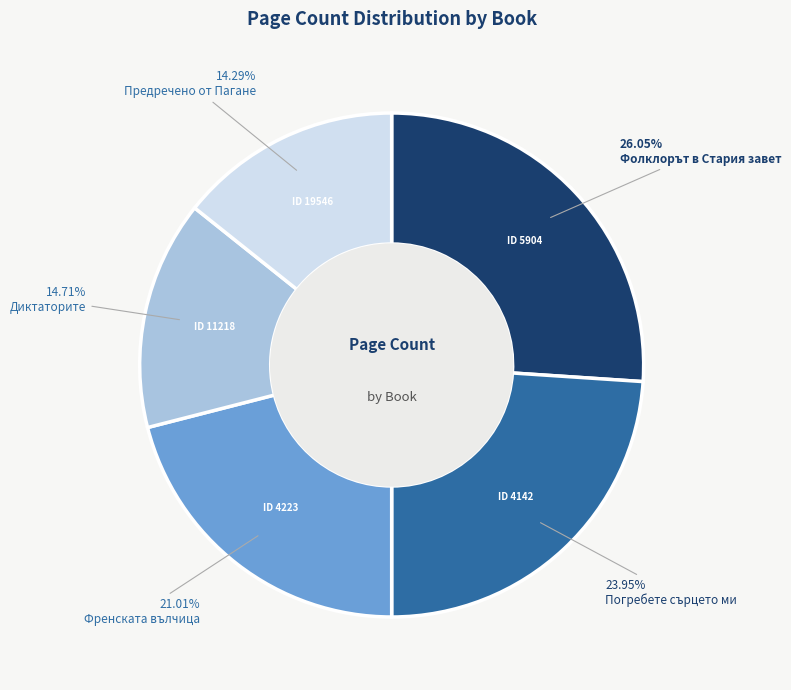

Does any single category account for the majority?

No